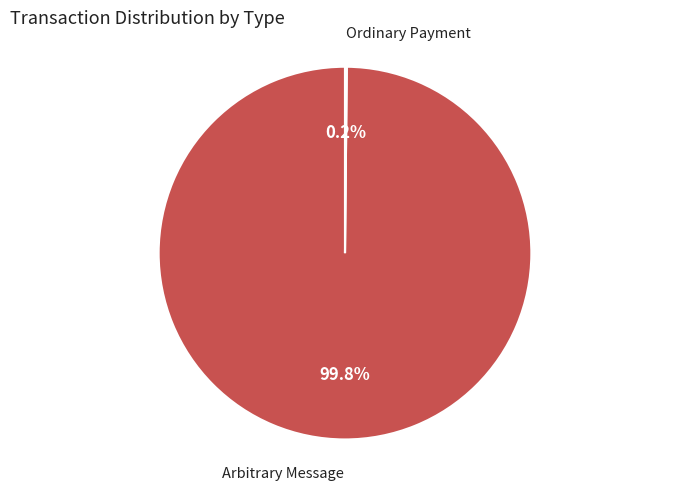

Which slice is the largest?

Arbitrary Message